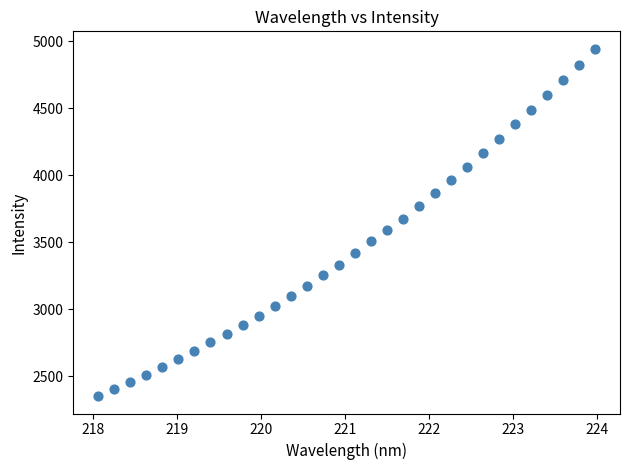

What is the range of X values (max minus min)?

5.9